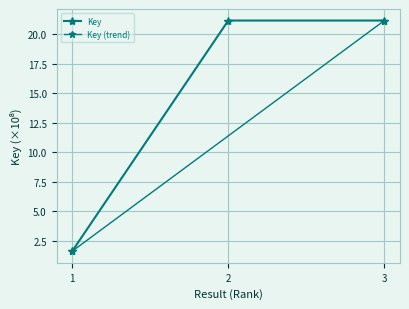

The chart shows a value of 30.1 at 3. True or false?

False